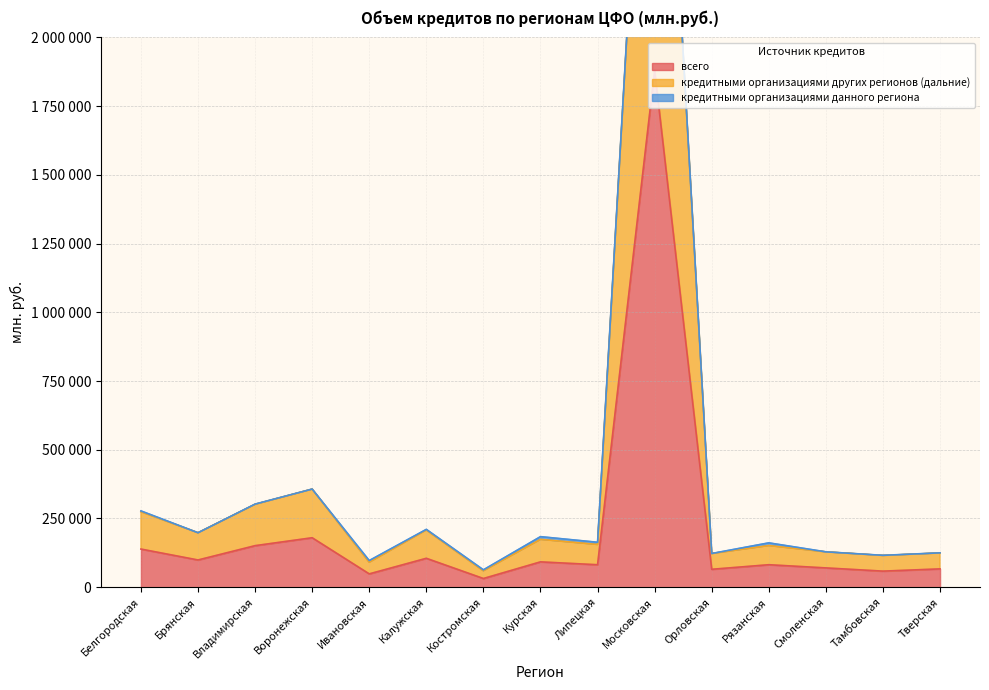

Which has a higher value, Орловская or Ивановская?

Орловская